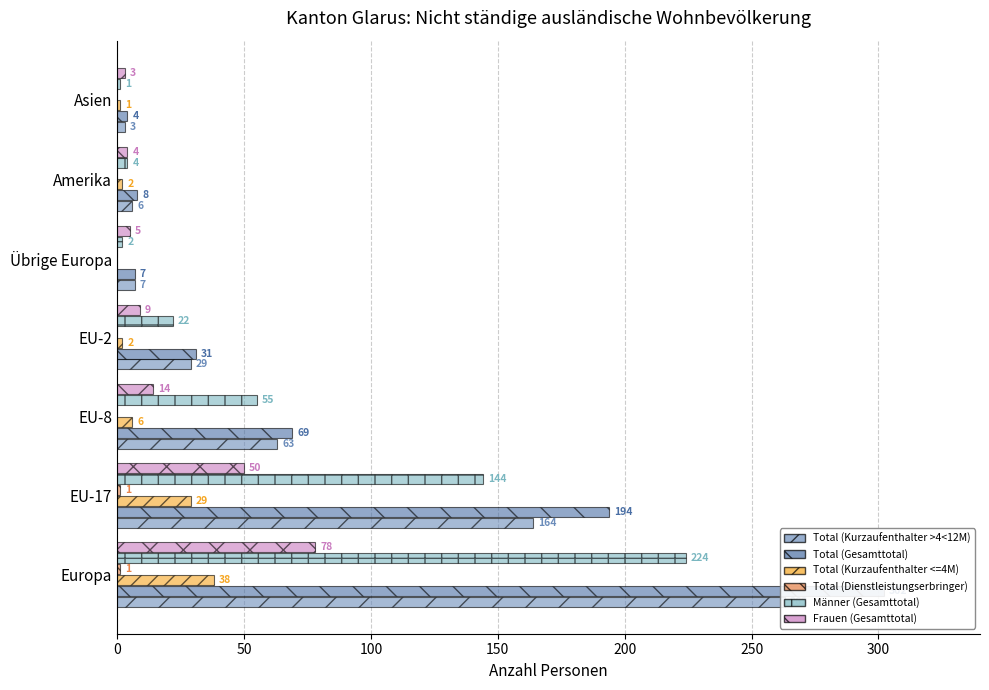

What is the value of the Total (Kurzaufenthalter >4<12M) bar at the 4th from the left?

29